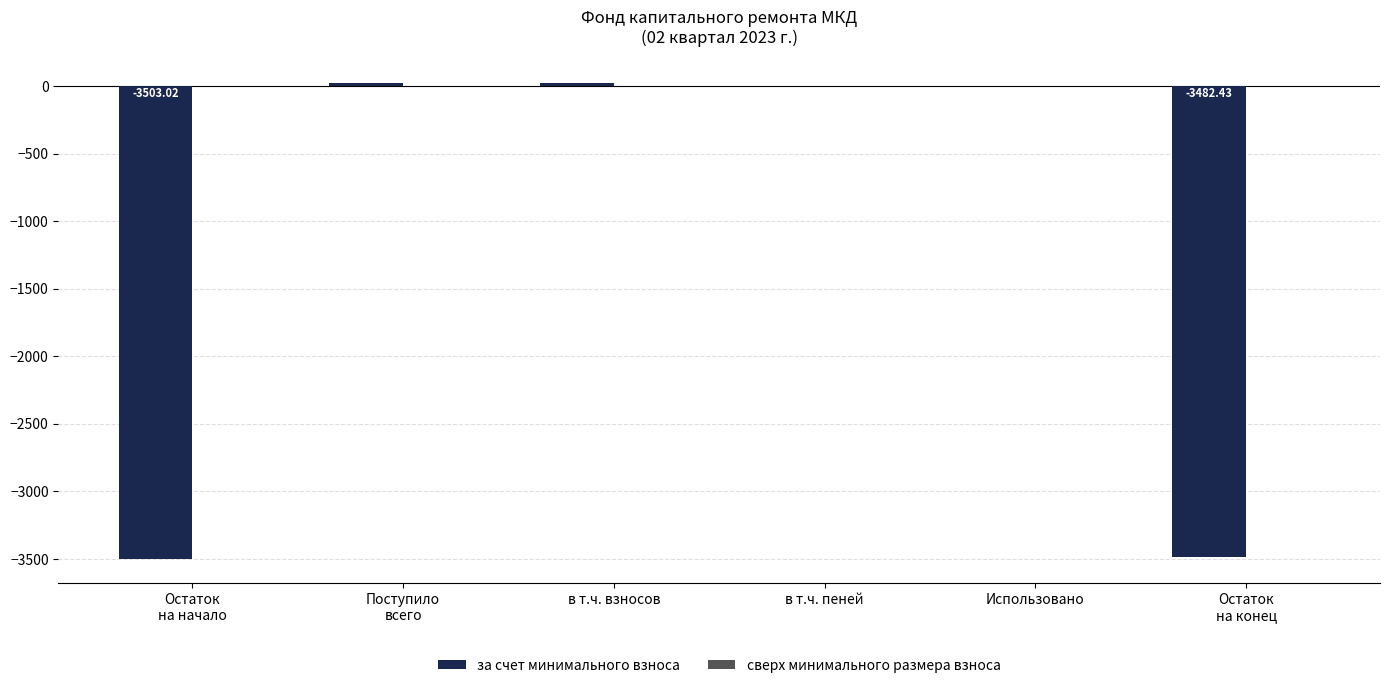

At which label is the value closest to -1741?

Использовано